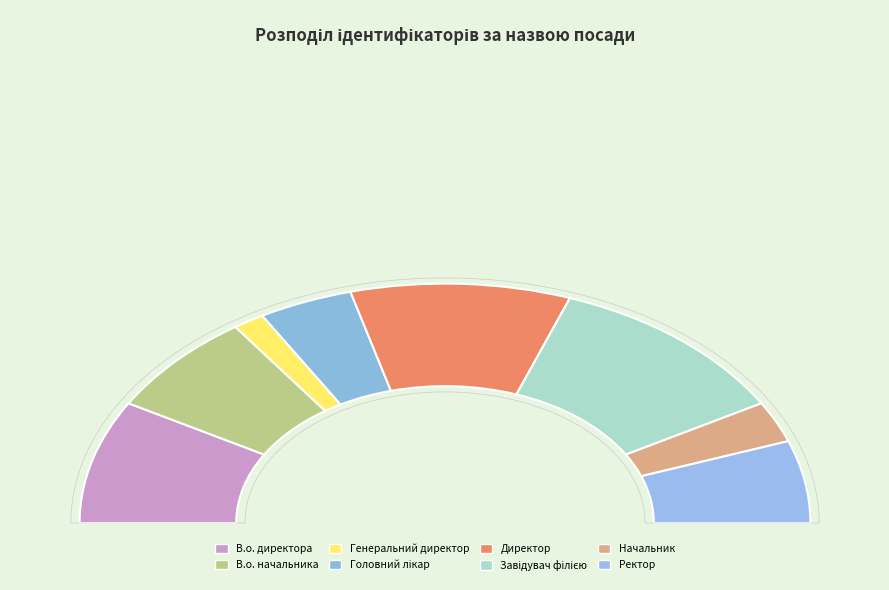

To the nearest percent, what portion does Генеральний директор represent?

3%